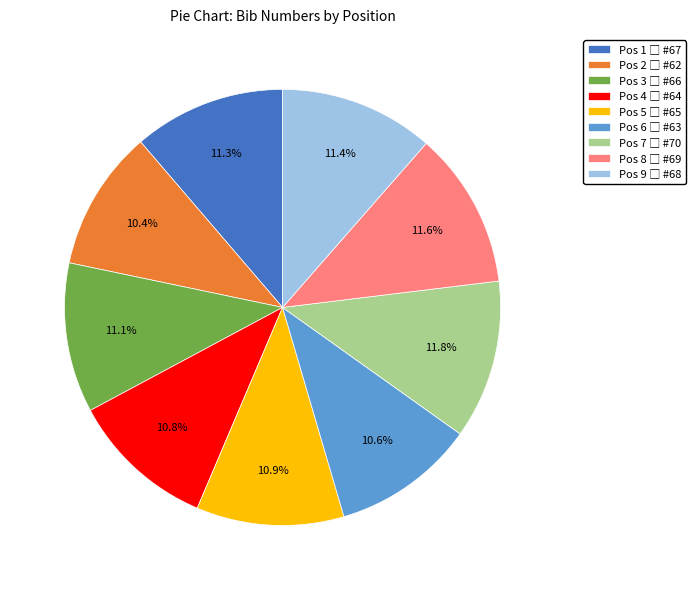

Is there any slice that represents more than half of the pie?

No